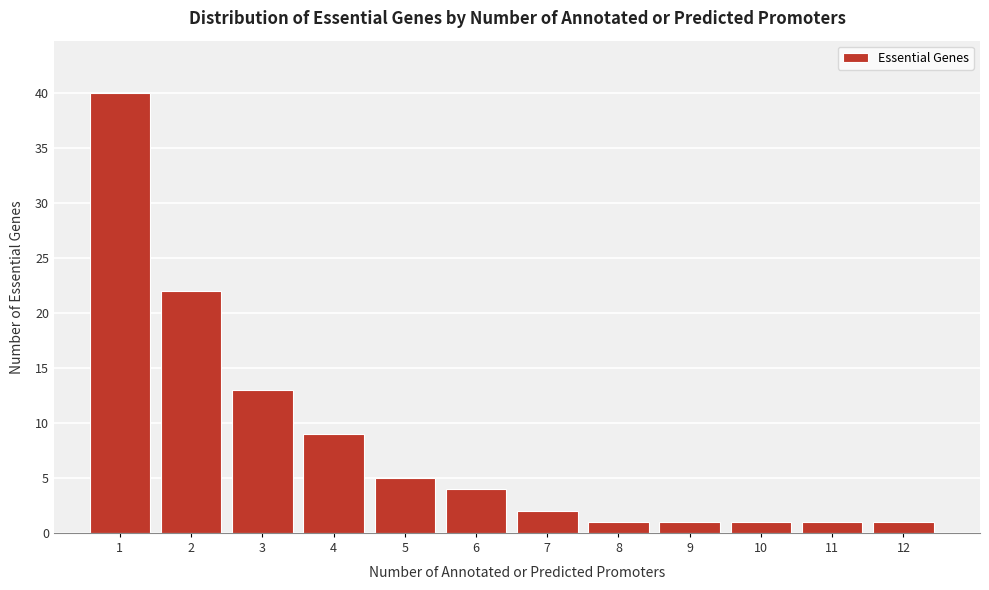

Reading right to left, list all the values displayed in this chart.

12=1	11=1	10=1	9=1	8=1	7=2	6=4	5=5	4=9	3=13	2=22	1=40